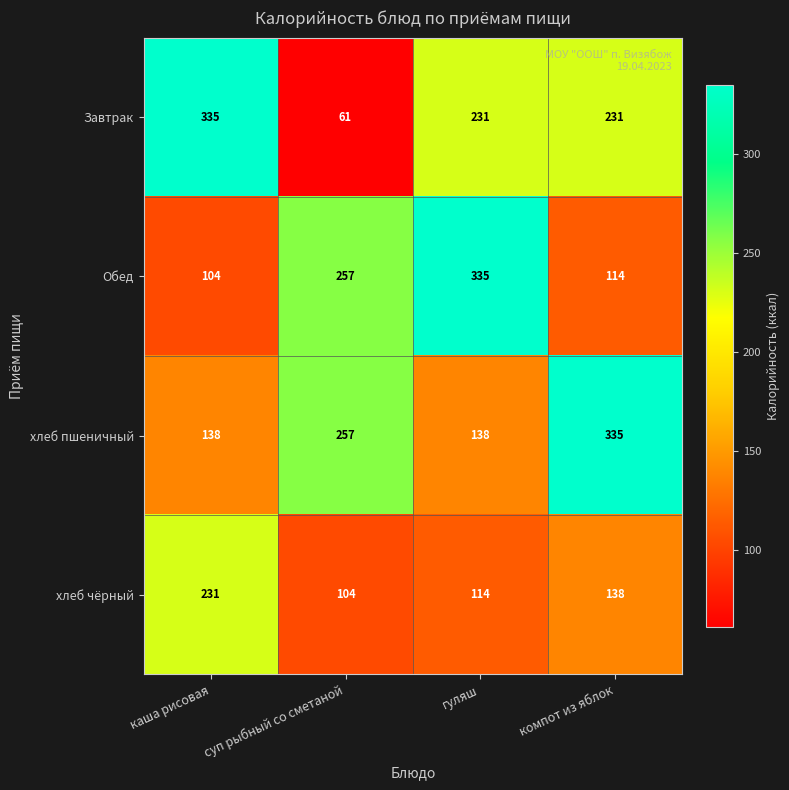

List the labels in order of хлеб чёрный value, largest first.

каша рисовая, компот из яблок, гуляш, суп рыбный со сметаной